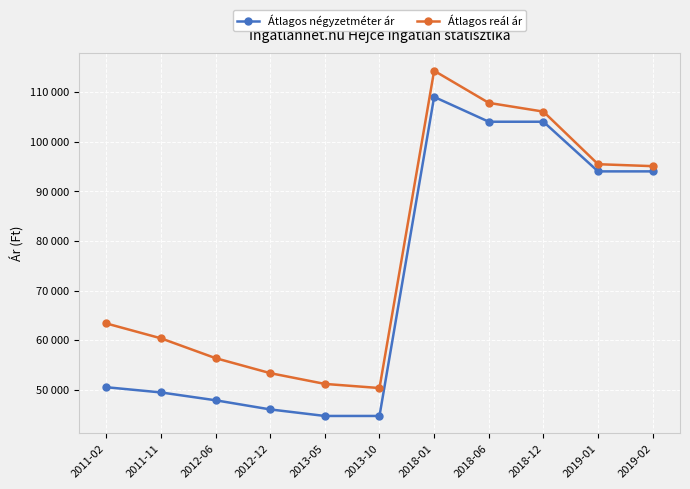

What is the label of the 9th point from the left?

2018-12